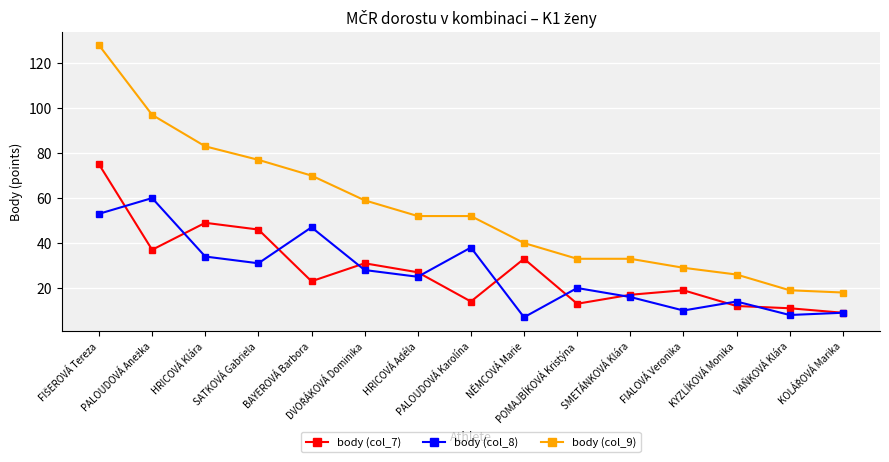

What is the difference between the body (col_9) values at HRICOVÁ Klára and POMAJBÍKOVÁ Kristýna?

50